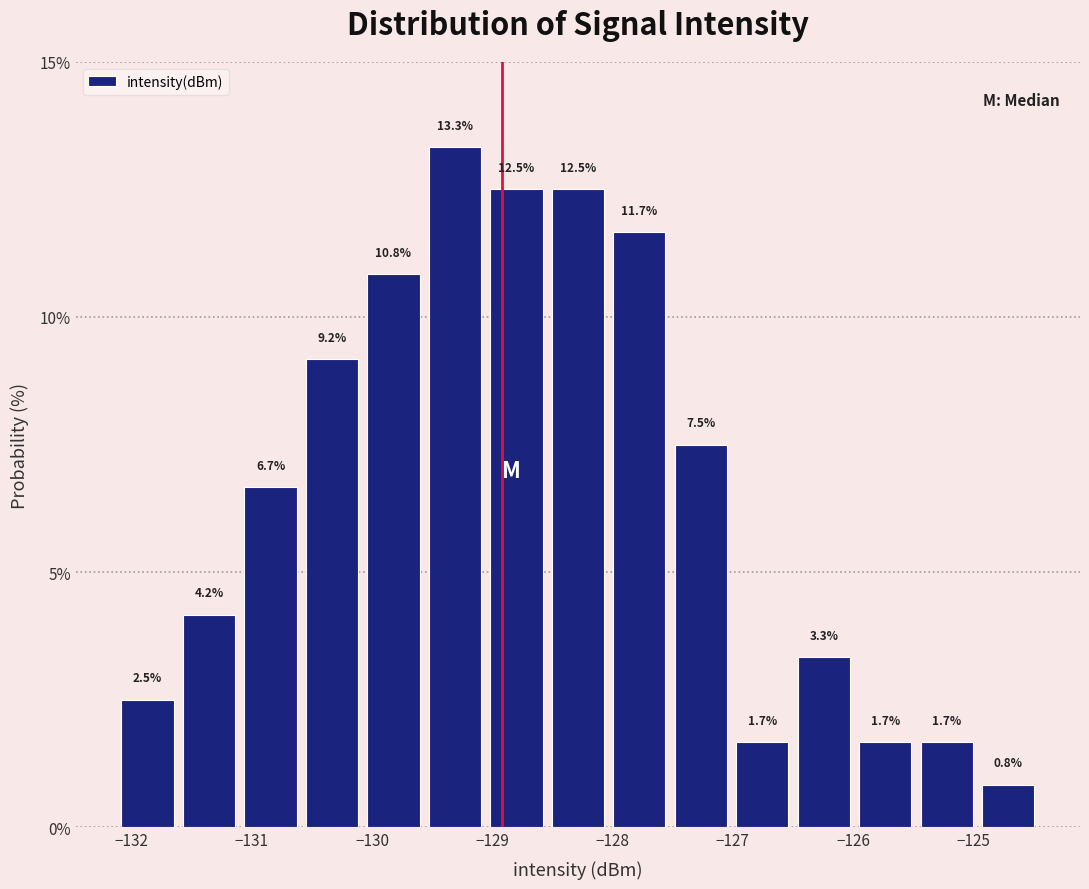

Which range on the x-axis has the tallest bar?

-129.6 to -129.1